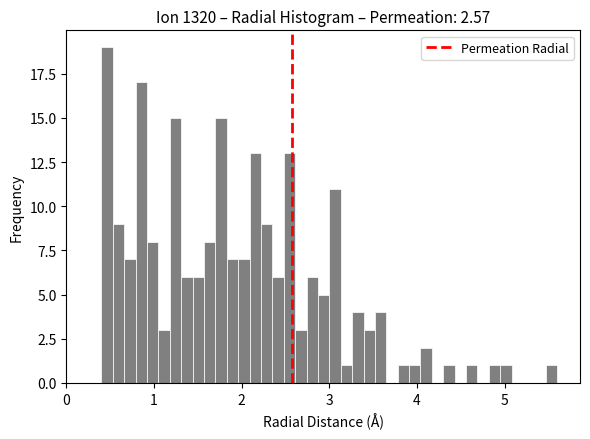

Around what value on the x-axis is the tallest bar? Give the approximate position of its centre, as read against the axis.

0.5